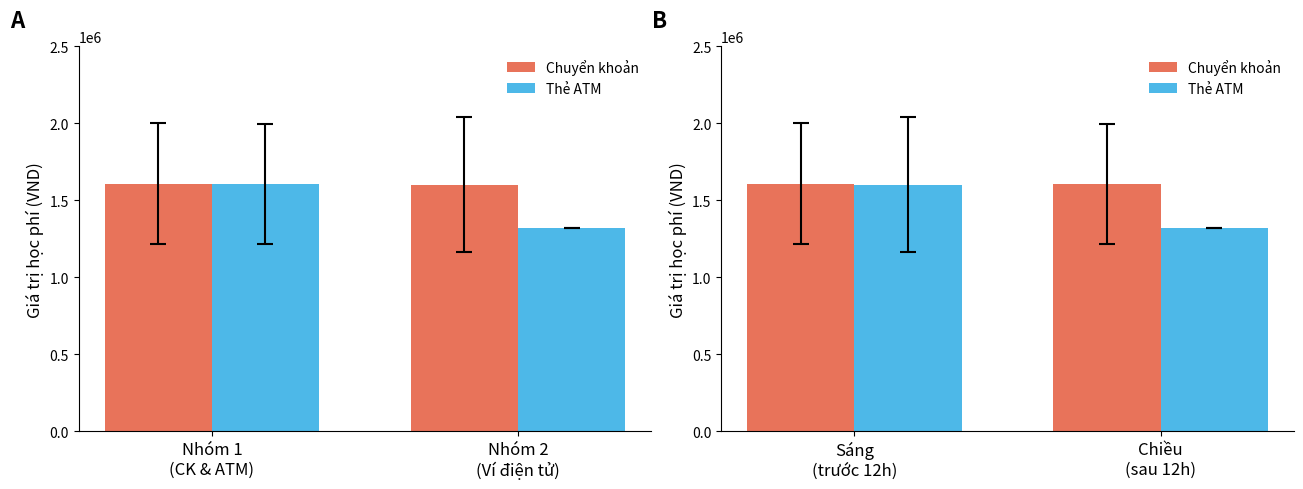

Which series has the widest spread of values?

Thẻ ATM